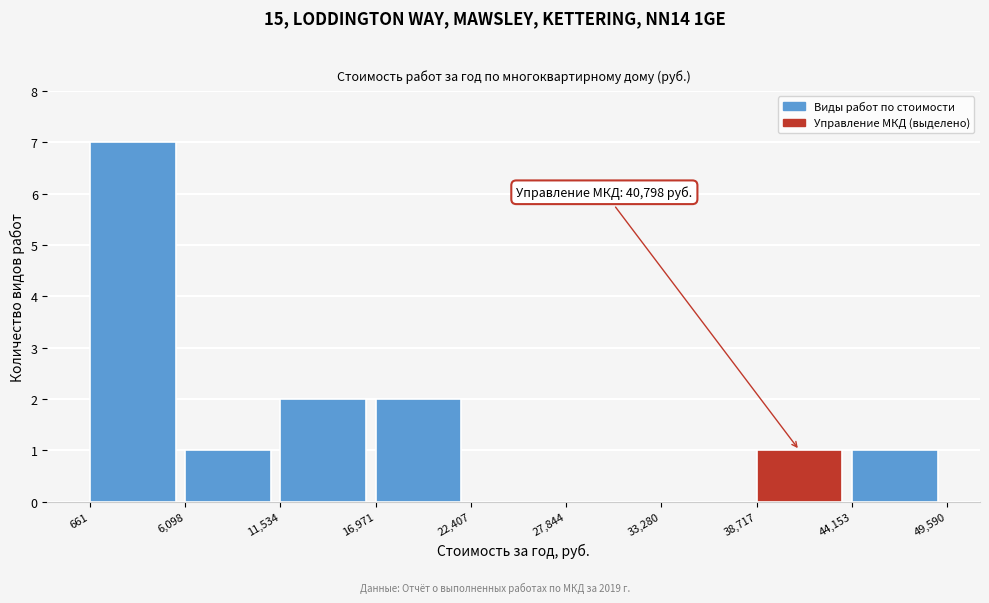

Over which range of the x-axis is the bar tallest?

661 to 6,098